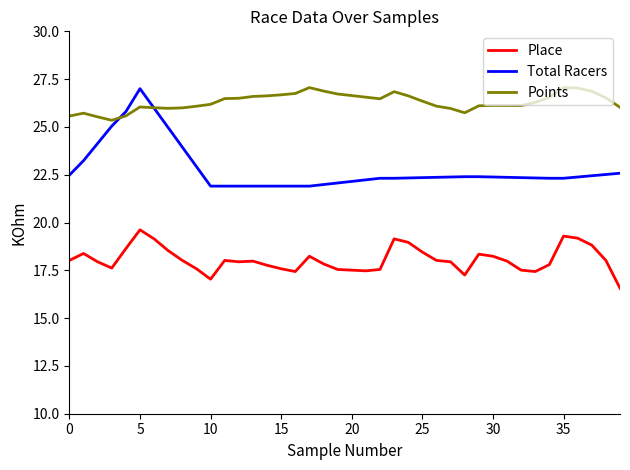

Which series has the largest total across all categories?

Points